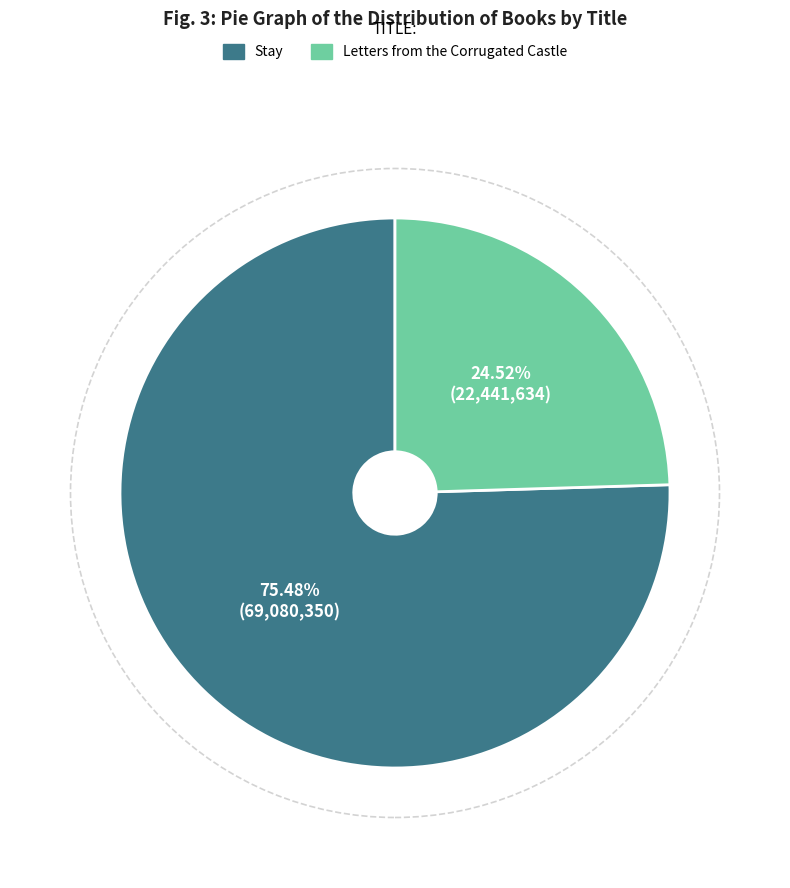

Count the number of slices in the pie.

2